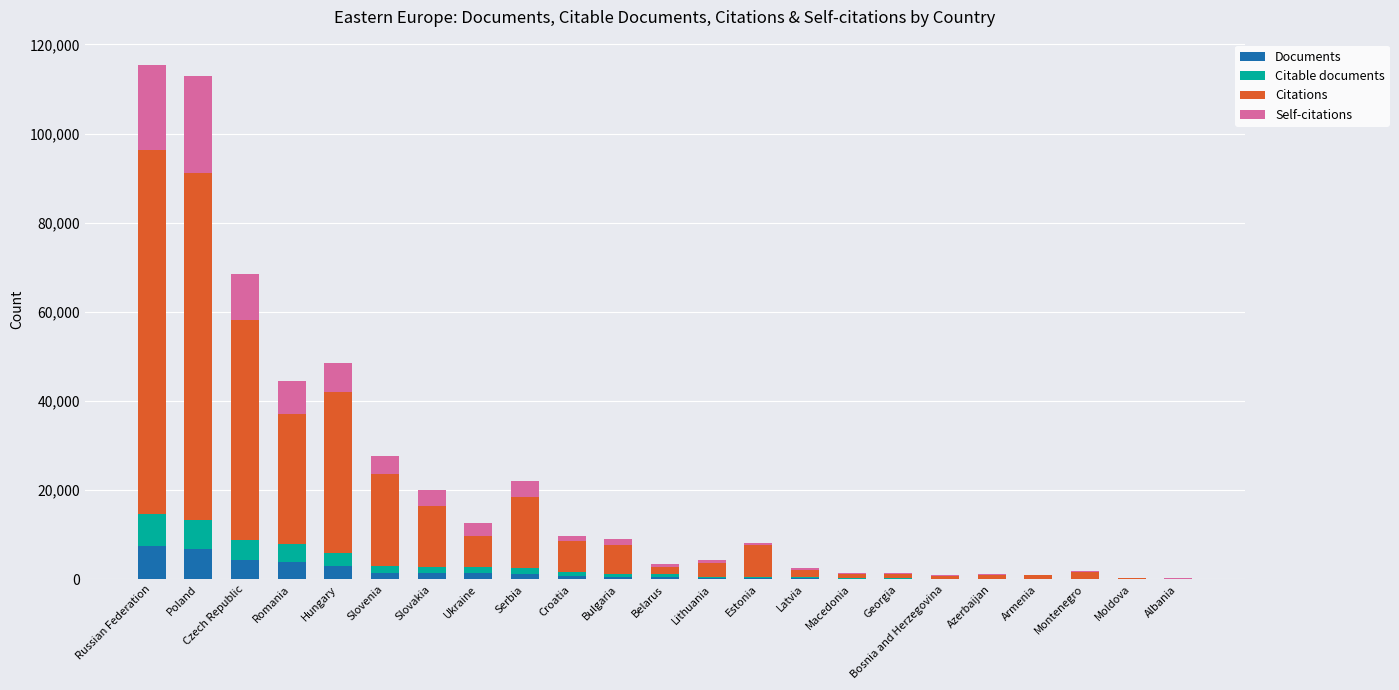

How many series are shown in this chart?

4